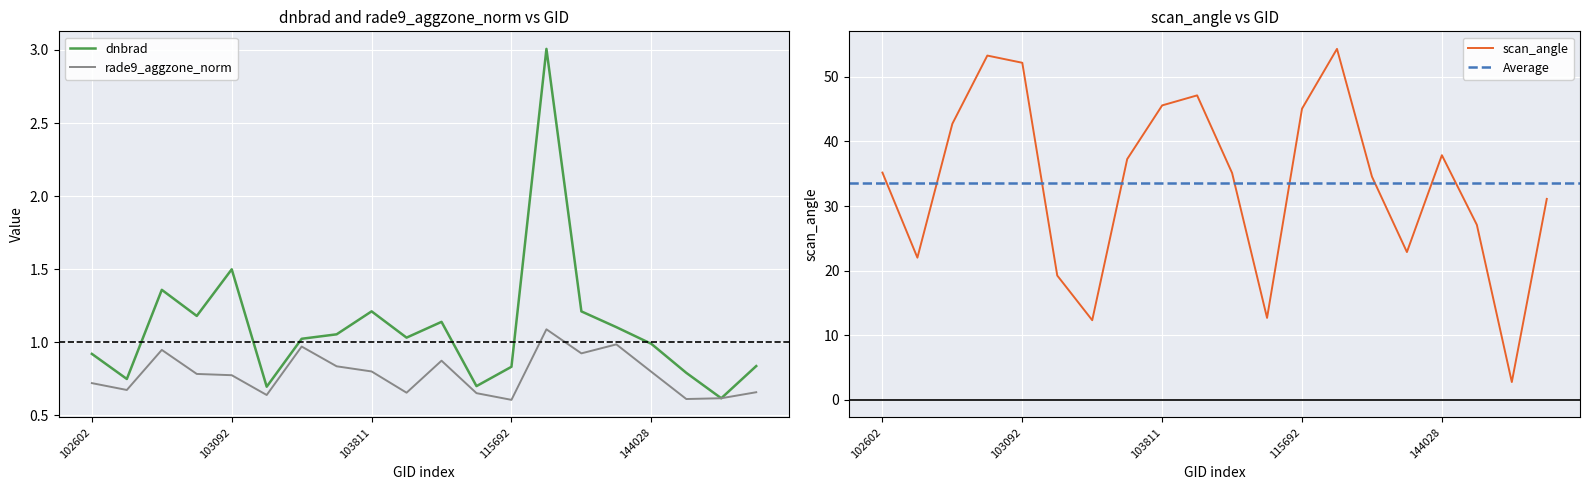

What is the total value across all series at 102845?

23.4